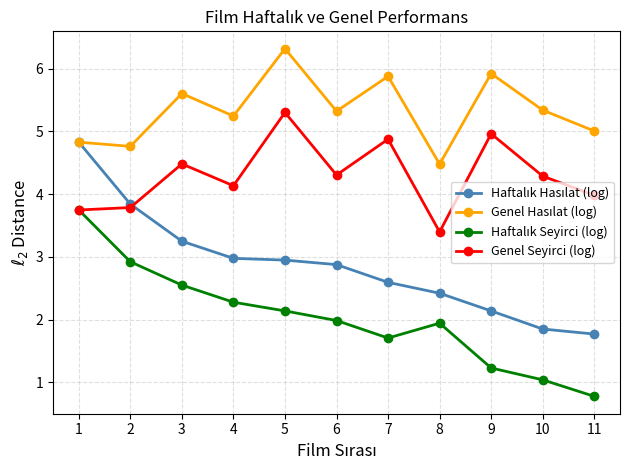

What is the value of the Genel Seyirci (log) point at the 10th from the left?

4.3